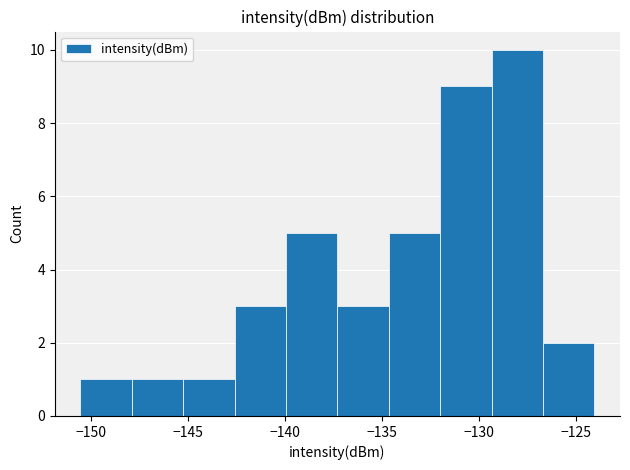

What is the height of the bar covering -145.5 to -142.5 on the x-axis? Neither the bar edges nor the heights are printed on the chart, so give them approximately, as read against the axes.

1